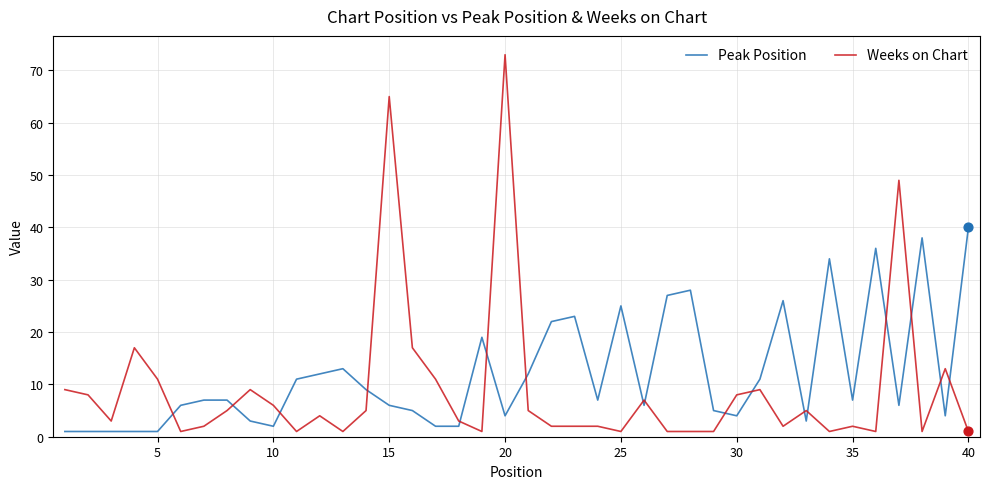

Which series has the largest range (max minus min)?

Weeks on Chart